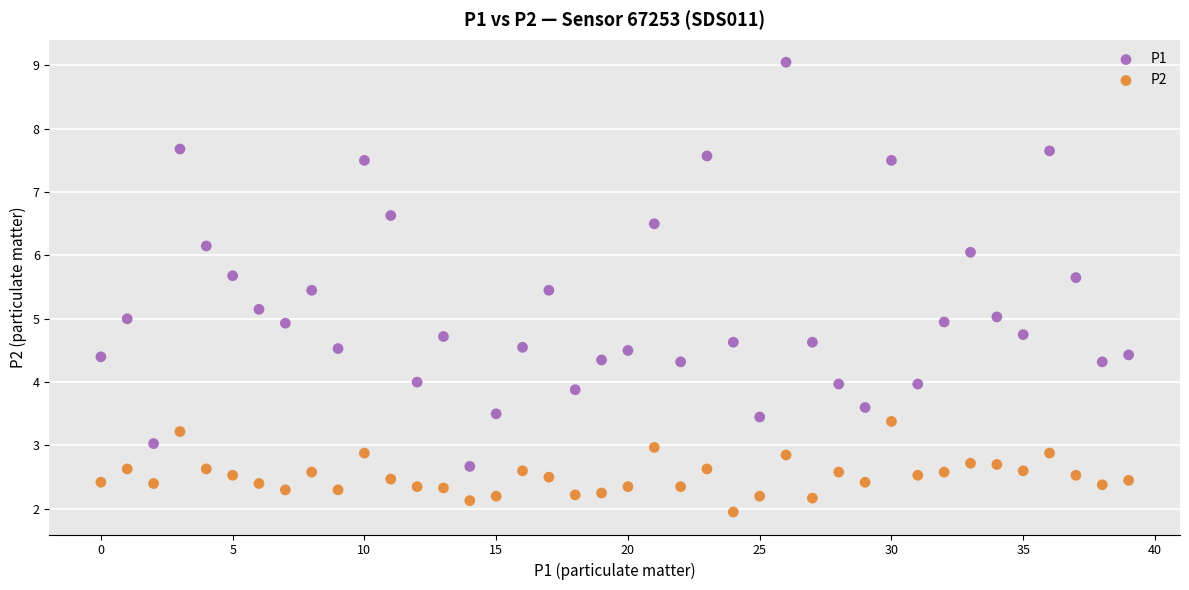

Which series reaches the maximum Y coordinate?

P1